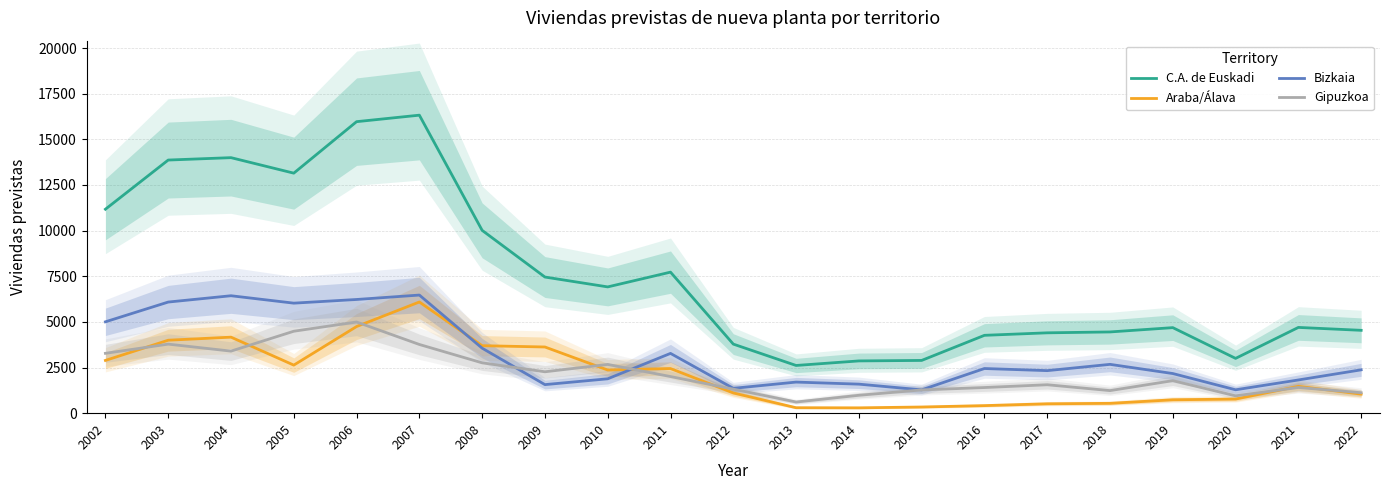

Is the value of Araba/Álava at 2010 greater than the value of C.A. de Euskadi at 2022?

No